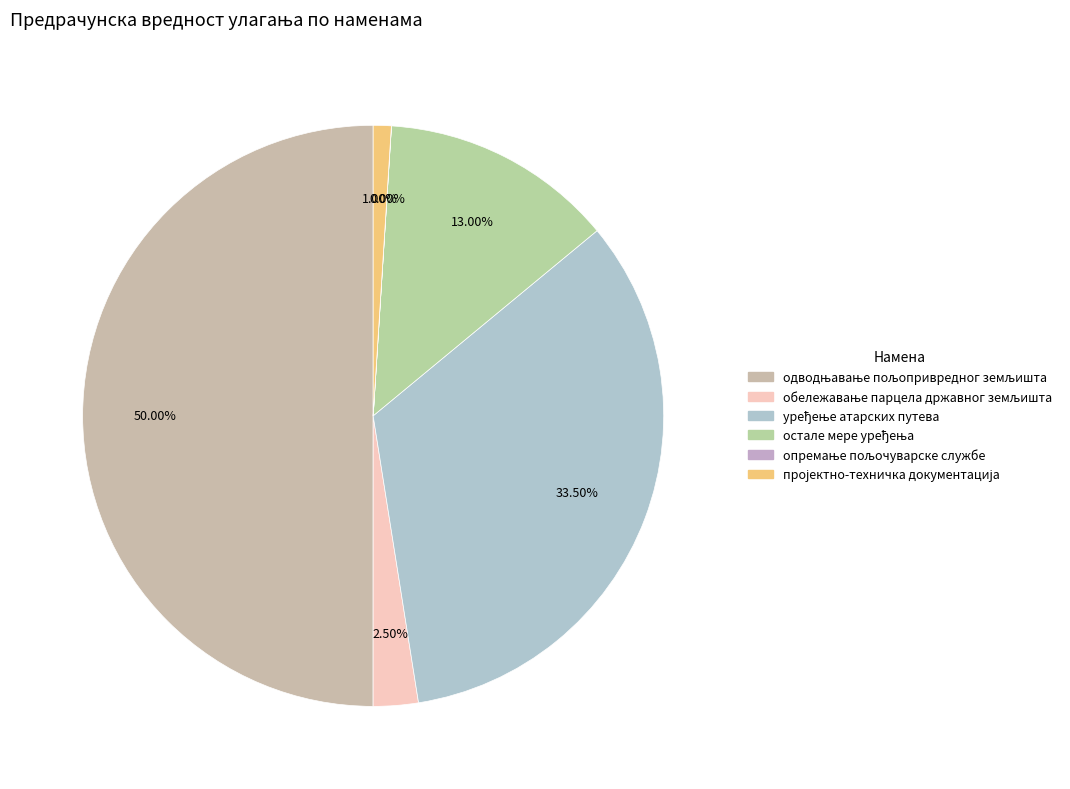

How many segments does this pie chart have?

6